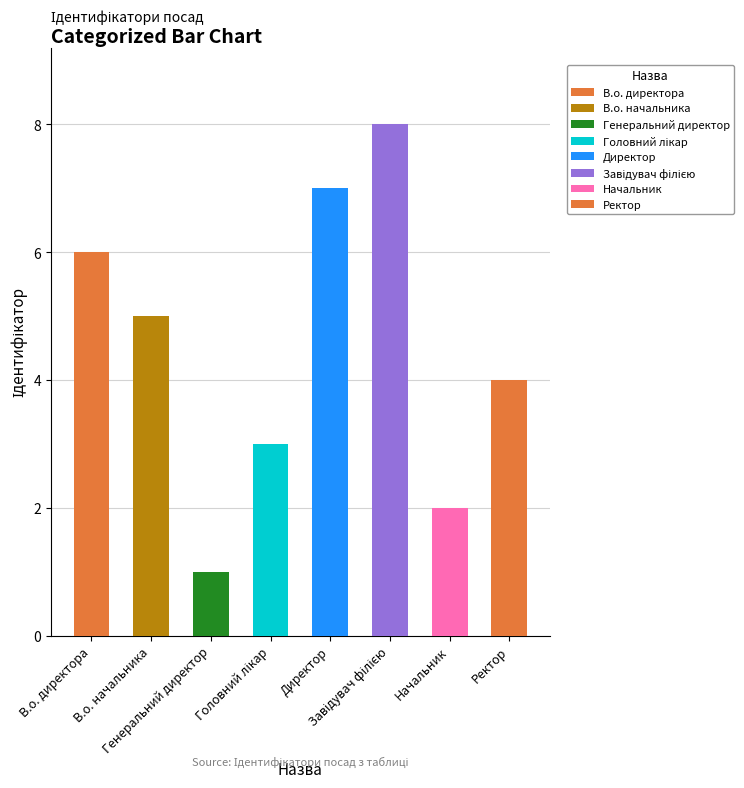

True or false: the data shows 5 at Головний лікар.

False